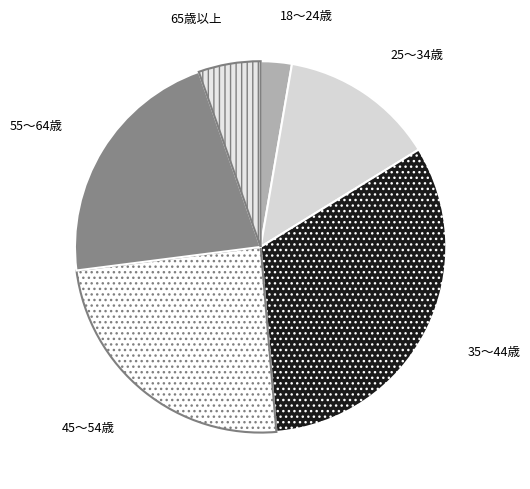

How many slices are in this pie chart?

6